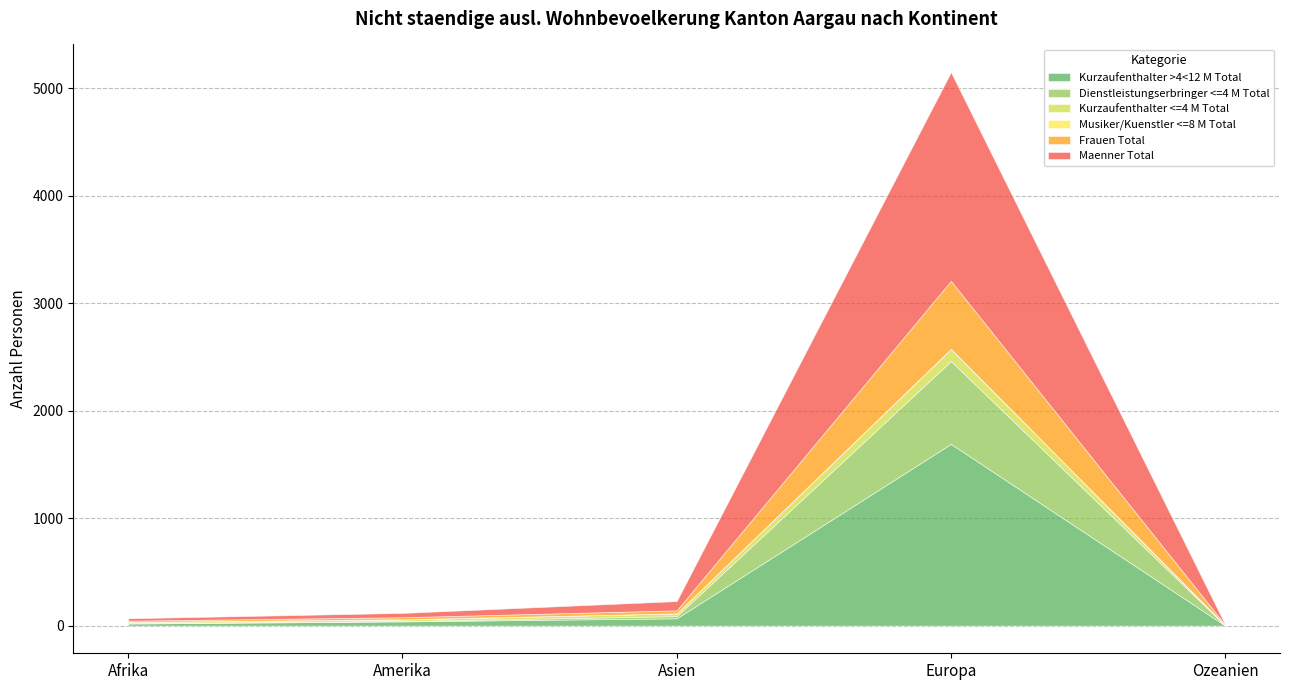

How many times do Dienstleistungserbringer <=4 M Total and Musiker/Kuenstler <=8 M Total cross each other?

1